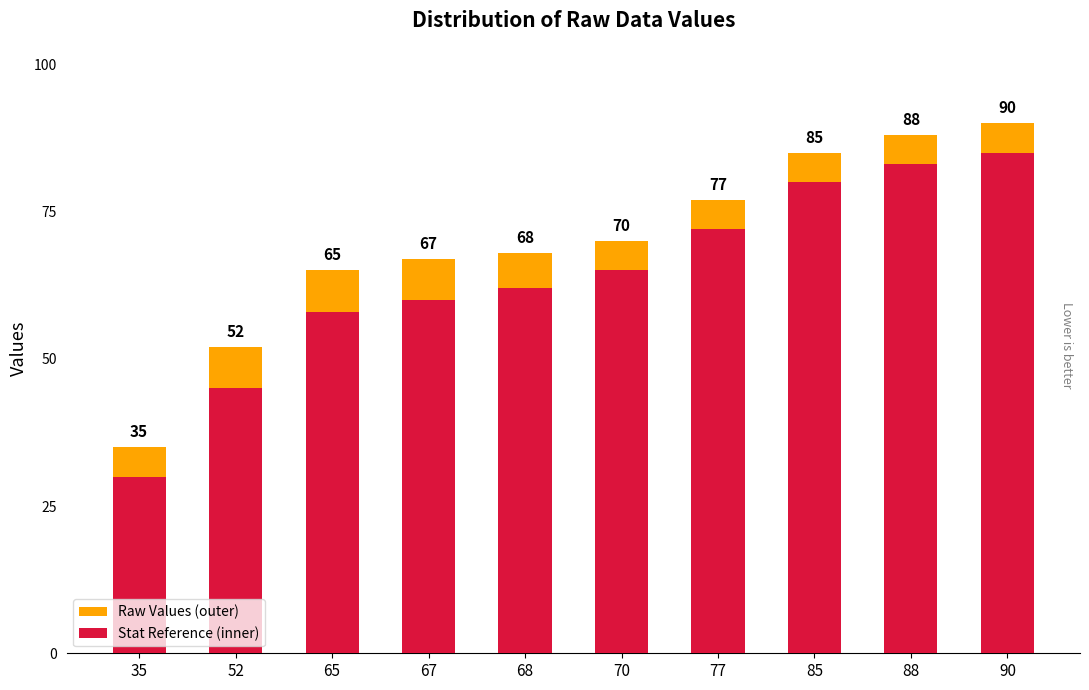

What is the greatest value displayed?

90